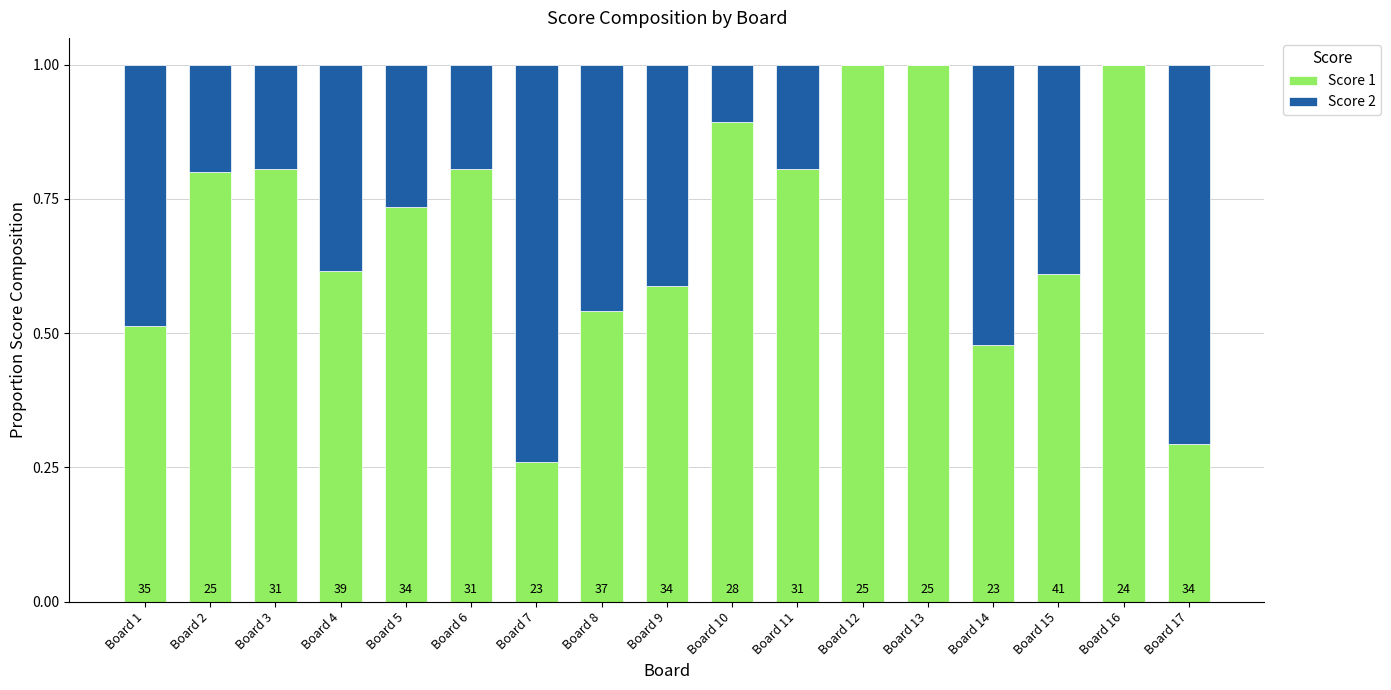

List the labels in order of Score 1 value, smallest first.

Board 7, Board 17, Board 14, Board 1, Board 8, Board 9, Board 15, Board 4, Board 5, Board 2, Board 3, Board 6, Board 11, Board 10, Board 12, Board 13, Board 16